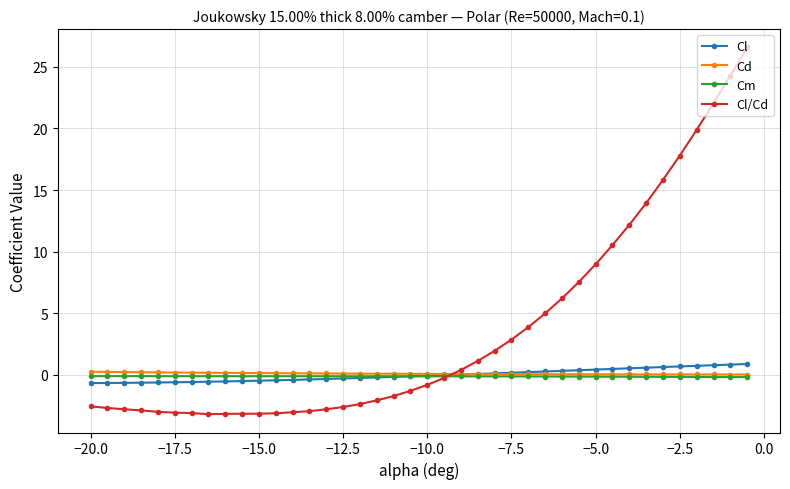

Which series has the largest total across all categories?

Cl/Cd